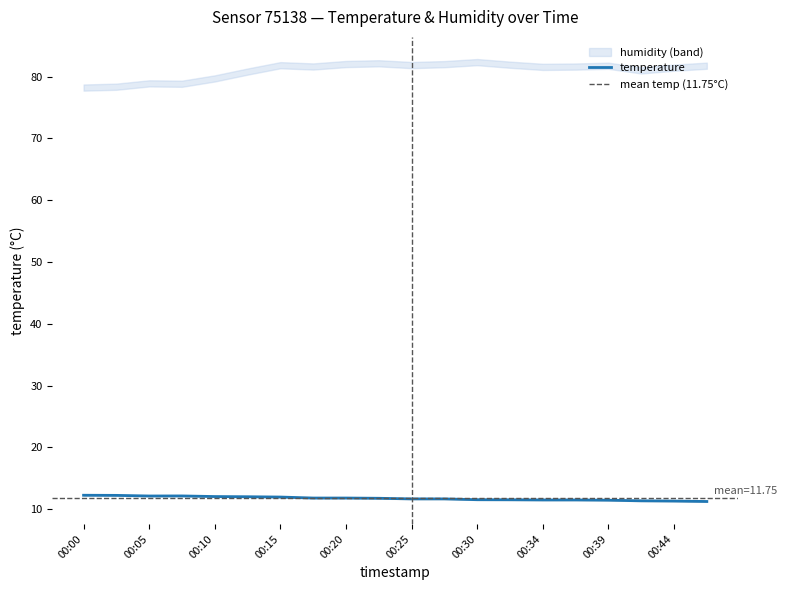

At which category does the data reach its first local peak?

00:08